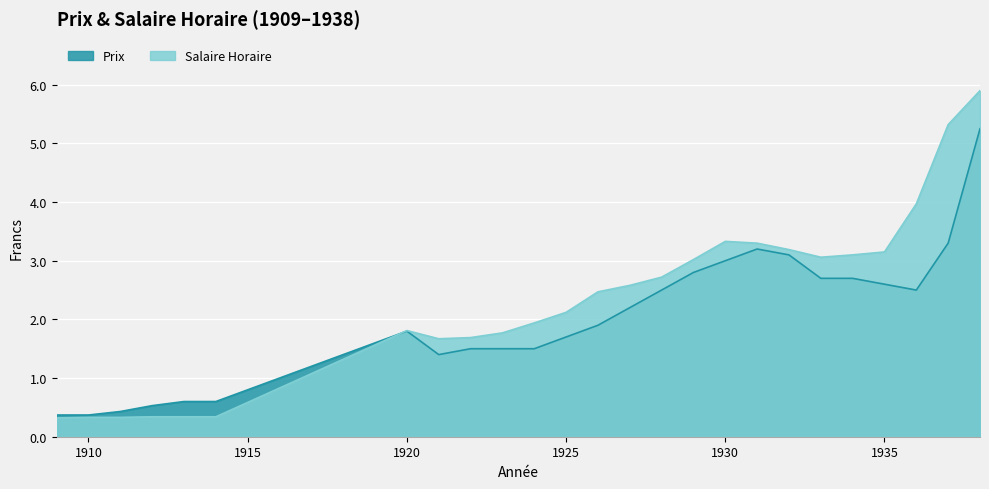

In Salaire Horaire, how many points are lower than both neighbors (excluding endpoints)?

2